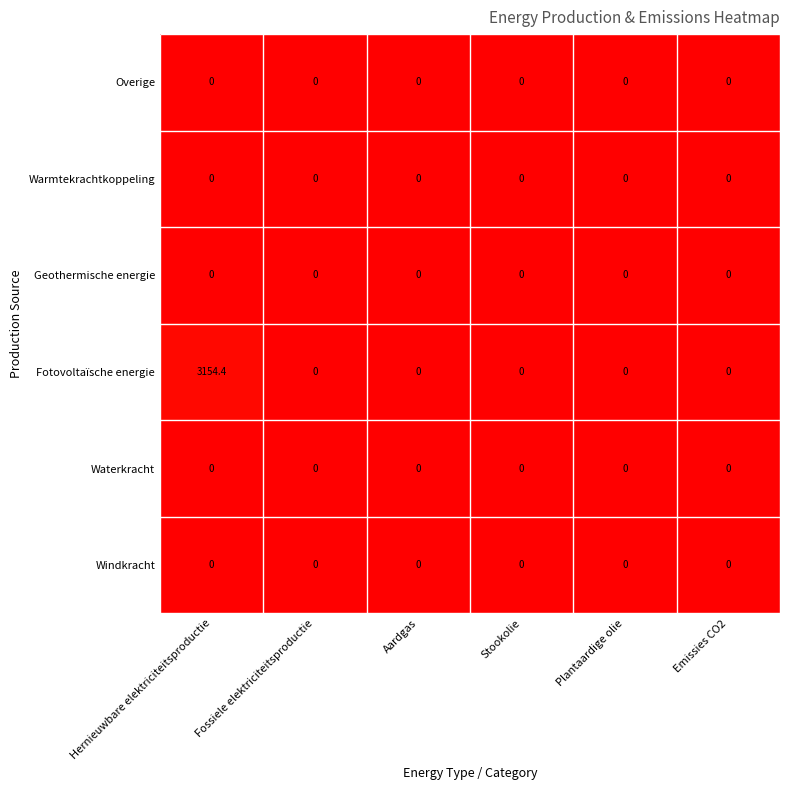

At which category is the sum across all series the highest?

Hernieuwbare elektriciteitsproductie